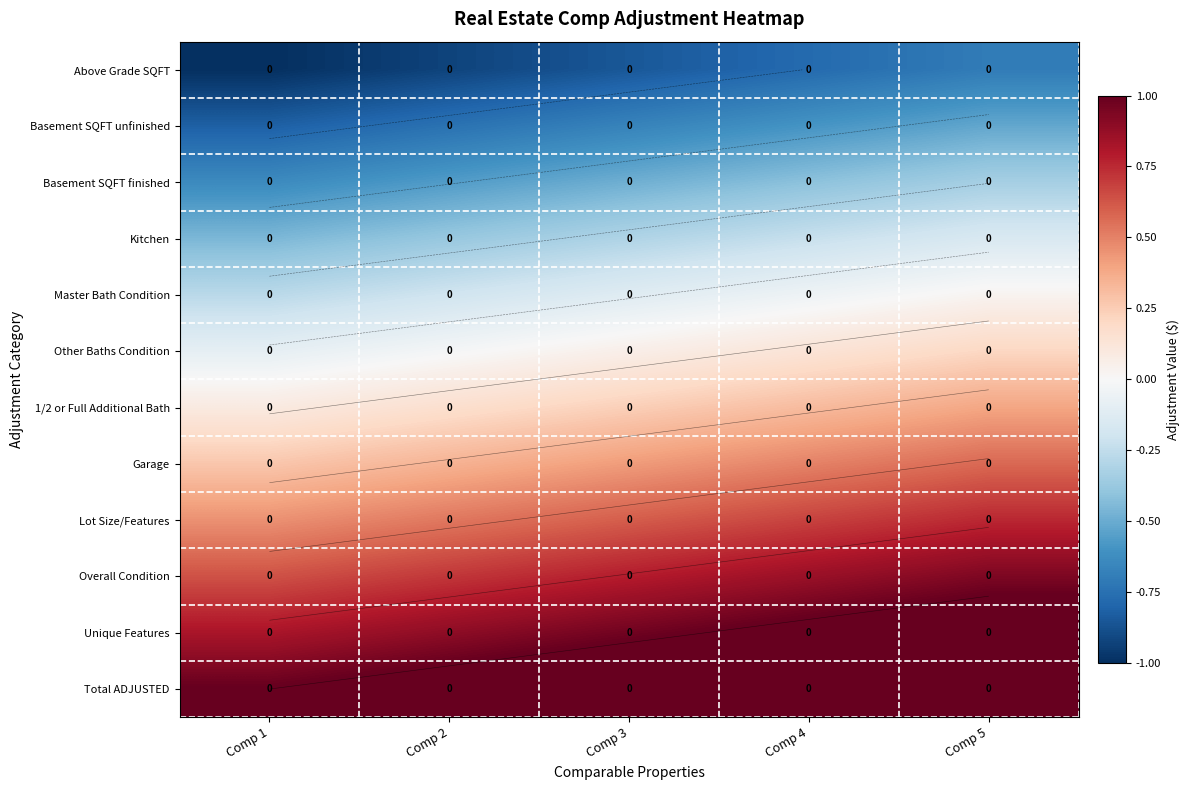

What is the average value of the Lot Size/Features series?

0.6